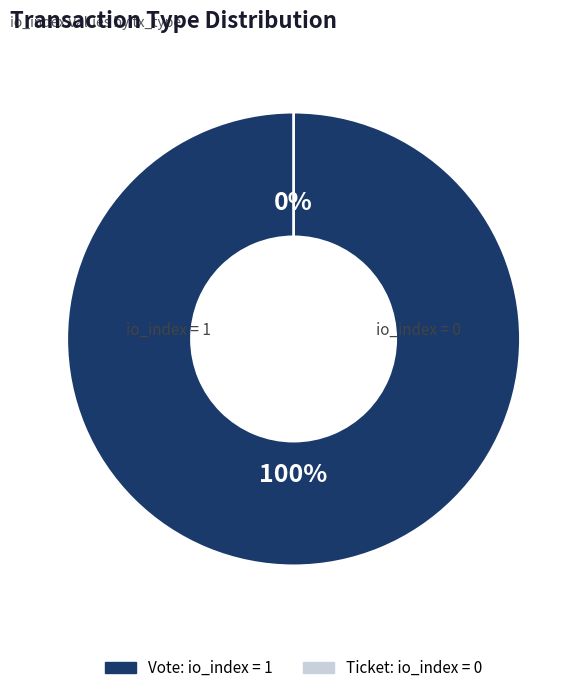

Combined, do Vote and Ticket account for over 50%?

Yes